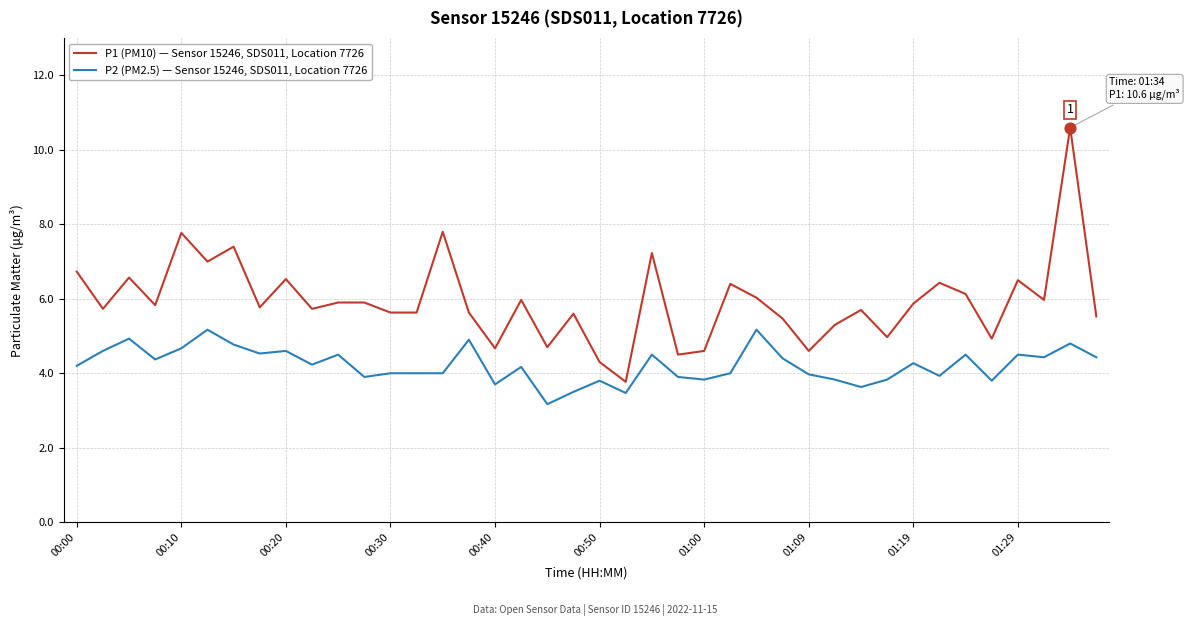

Which series has the largest total across all categories?

P1 (PM10) — Sensor 15246, SDS011, Location 7726